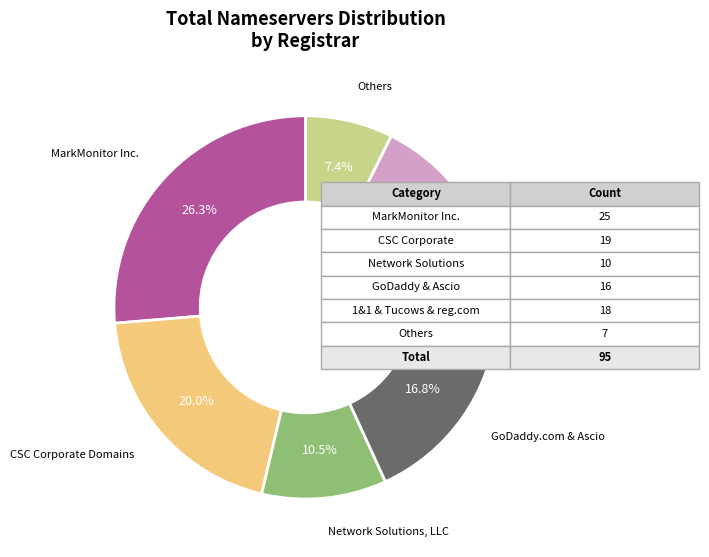

What is the largest slice in the pie chart?

MarkMonitor Inc.